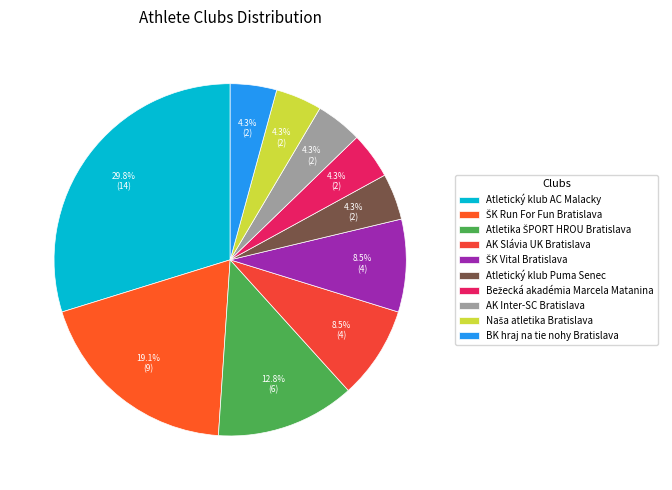

What is the largest slice in the pie chart?

Atletický klub AC Malacky